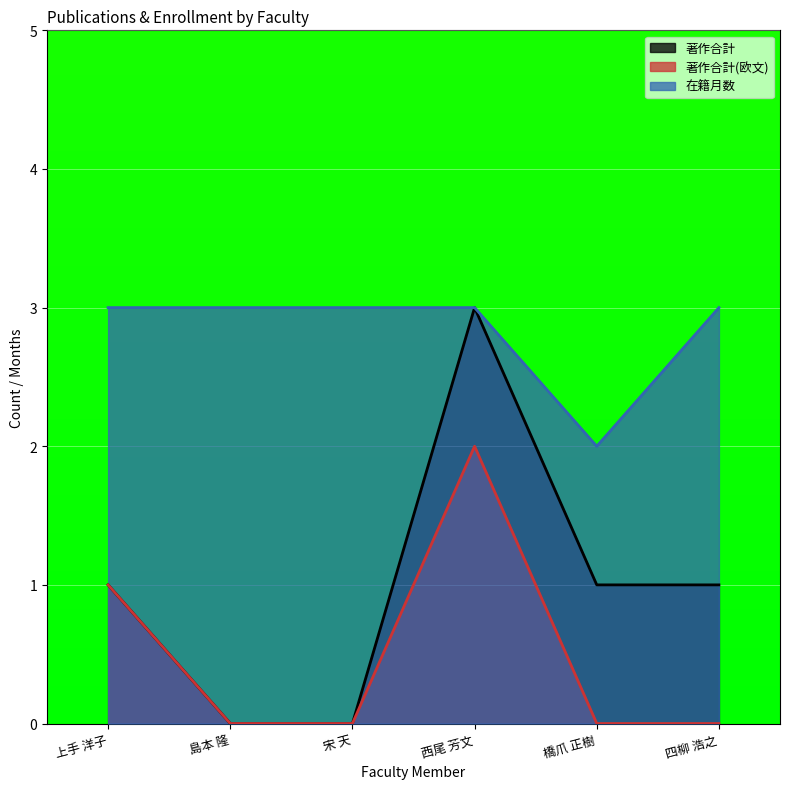

At which label does 著作合計(欧文) reach its peak?

西尾 芳文